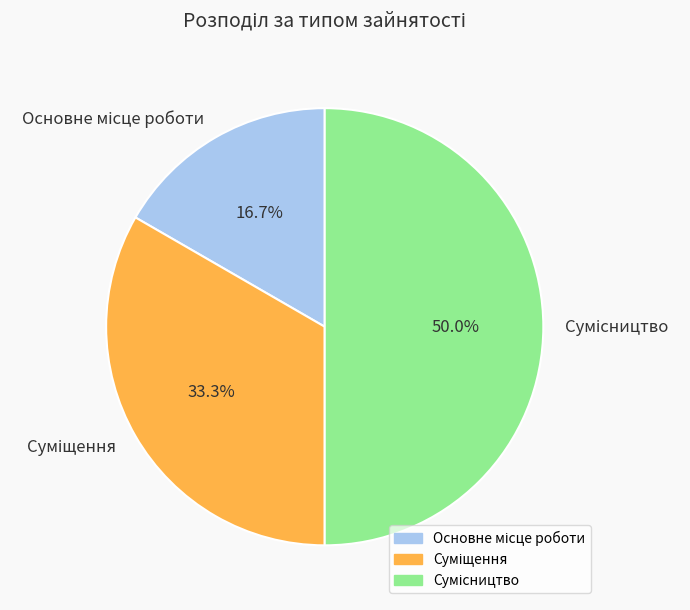

Count the number of slices in the pie.

3